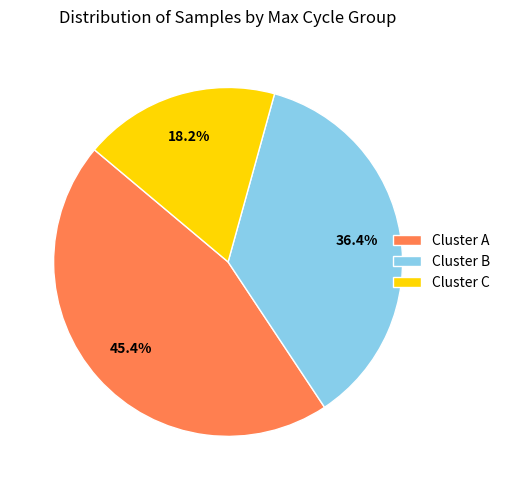

What portion of the pie excludes Cluster B?

63.6%